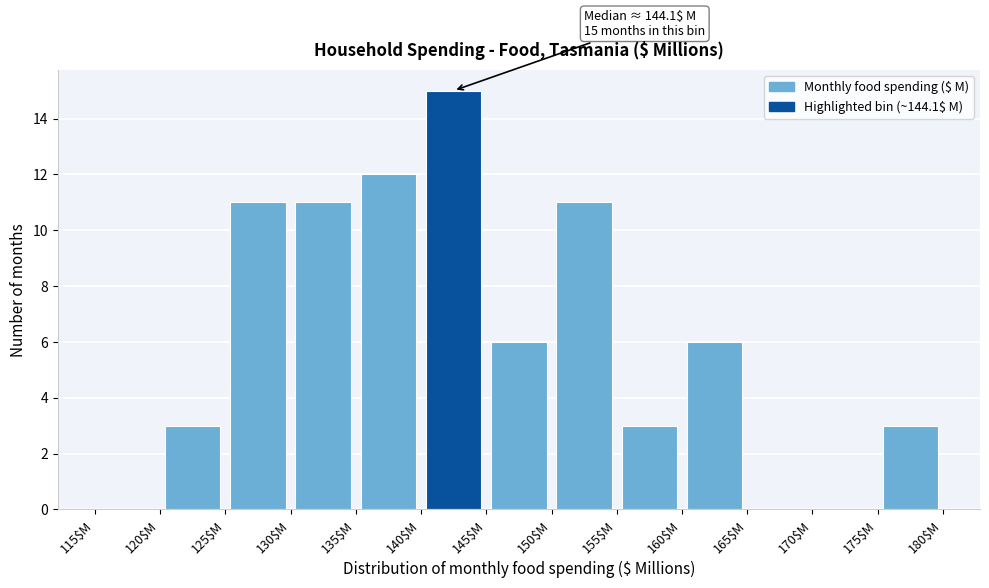

Over which range of the x-axis is the bar tallest?

140 to 145